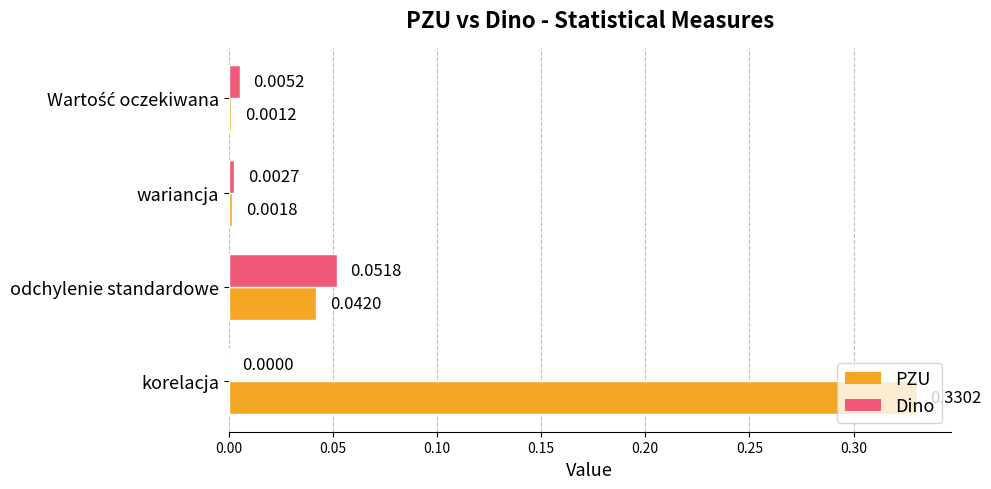

Which series changed the most between wariancja and odchylenie standardowe?

Dino